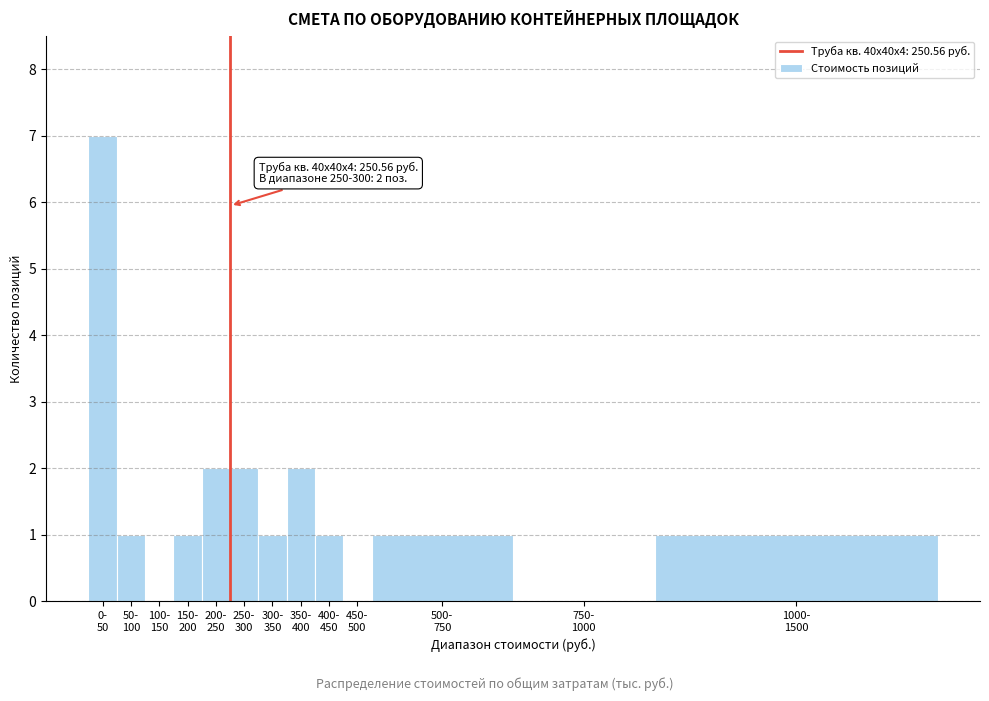

What is the greatest value displayed?

7